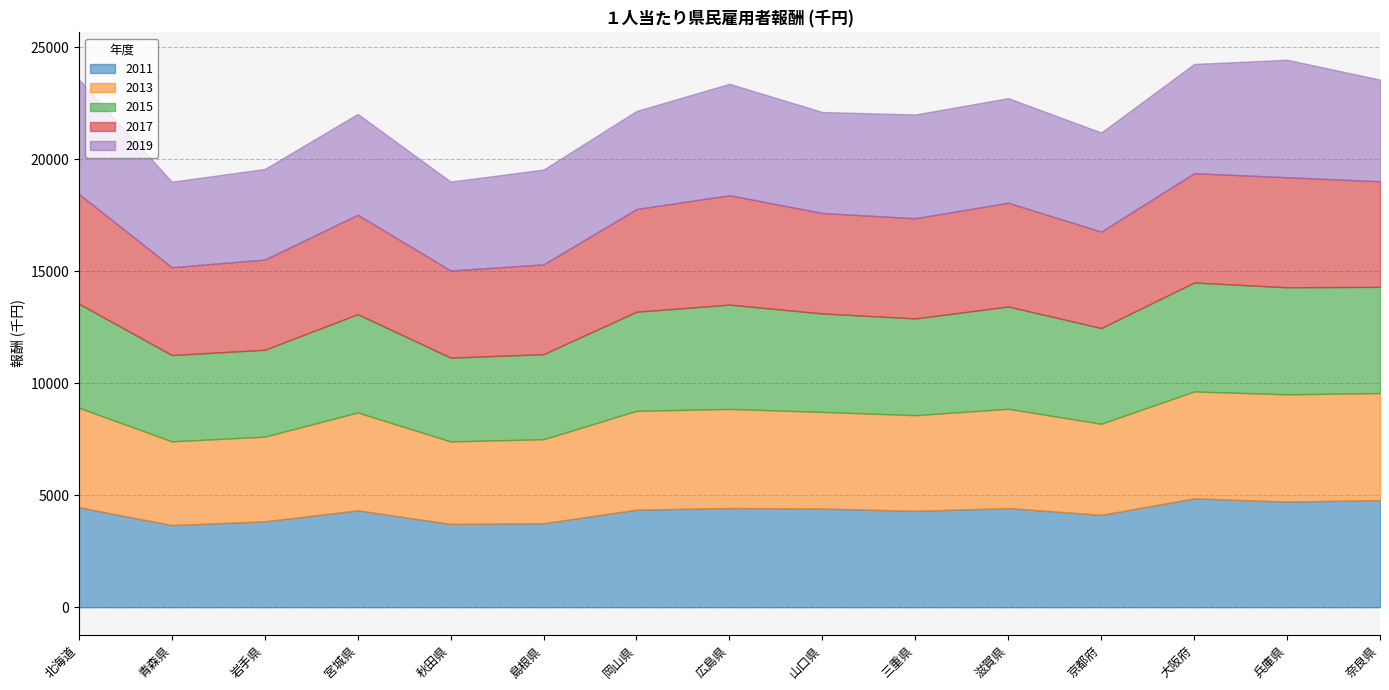

Reading right to left, list all the values displayed in this chart.

2011: 奈良県=4783.4	兵庫県=4716.2	大阪府=4858.9	京都府=4124.4	滋賀県=4425.5	三重県=4302.5	山口県=4406.3	広島県=4429.1	岡山県=4353.8	島根県=3750.4	秋田県=3719.0	宮城県=4326.3	岩手県=3833.5	青森県=3668.1	北海道=4463.6
2013: 奈良県=4775.3	兵庫県=4788.5	大阪府=4774.3	京都府=4064.8	滋賀県=4432.4	三重県=4271.2	山口県=4312.7	広島県=4423.2	岡山県=4412.1	島根県=3749.3	秋田県=3682.2	宮城県=4367.5	岩手県=3780.3	青森県=3736.9	北海道=4442.6
2015: 奈良県=4743.6	兵庫県=4779.6	大阪府=4863.7	京都府=4273.5	滋賀県=4568.0	三重県=4318.3	山口県=4395.9	広島県=4656.7	岡山県=4426.8	島根県=3797.1	秋田県=3741.4	宮城県=4388.7	岩手県=3878.6	青森県=3853.4	北海道=4643.4
2017: 奈良県=4714.4	兵庫県=4914.0	大阪府=4882.1	京都府=4306.7	滋賀県=4633.9	三重県=4475.3	山口県=4485.9	広島県=4886.8	岡山県=4586.1	島根県=4010.9	秋田県=3892.4	宮城県=4441.6	岩手県=4030.4	青森県=3921.4	北海道=4902.5
2019: 奈良県=4540.3	兵庫県=5245.3	大阪府=4876.1	京都府=4423.7	滋賀県=4670.1	三重県=4632.1	山口県=4509.8	広島県=4973.2	岡山県=4377.0	島根県=4232.6	秋田県=3967.4	宮城県=4502.1	岩手県=4043.4	青森県=3819.1	北海道=5117.1